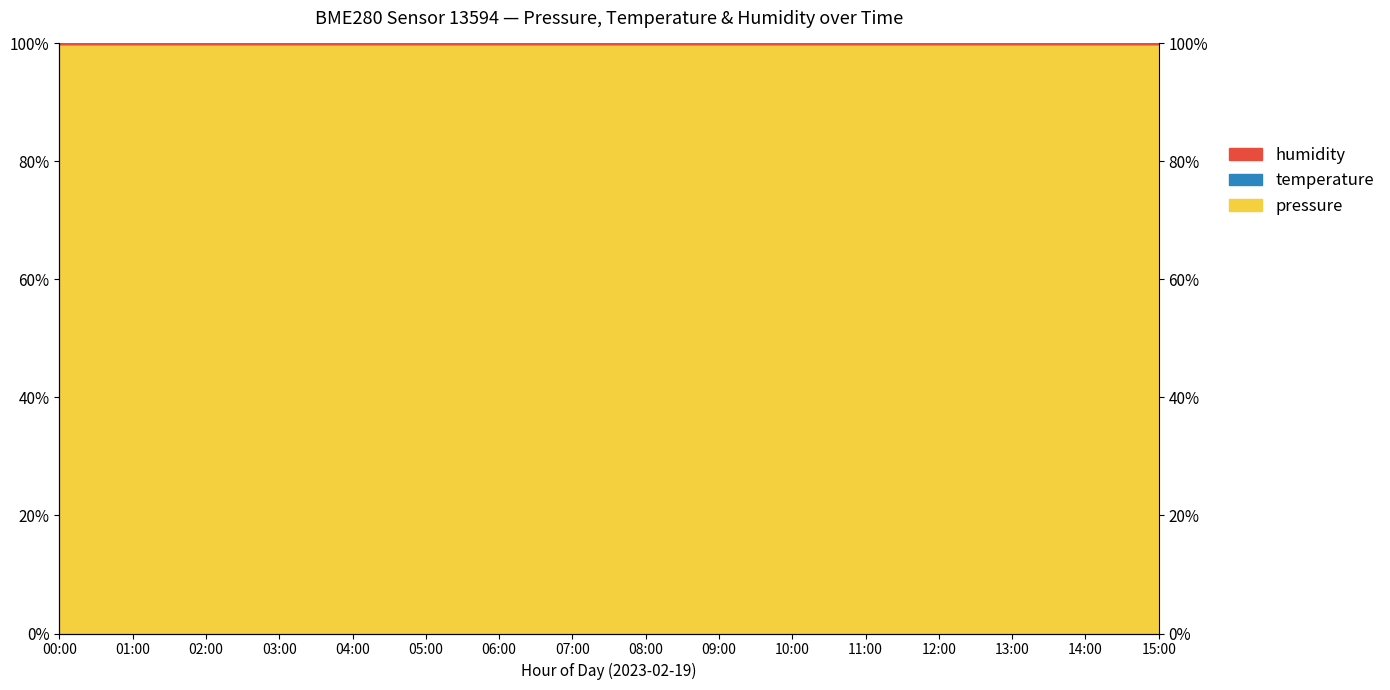

At how many categories does at least one series exceed 99?

16